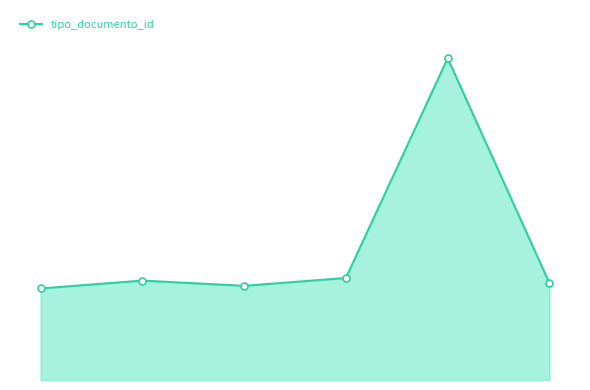

Does the chart have visible grid lines?

No